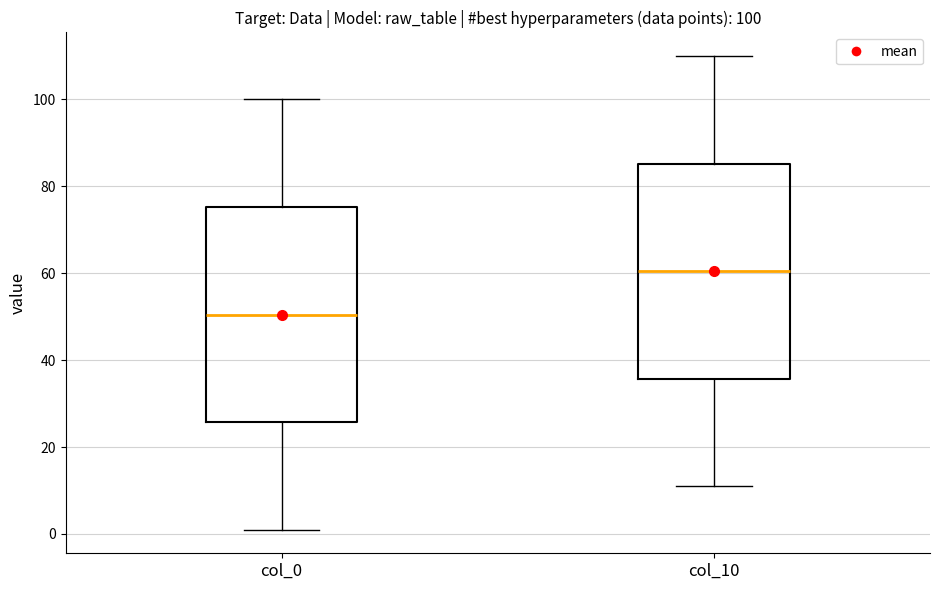

Which box has the highest median line?

col_10